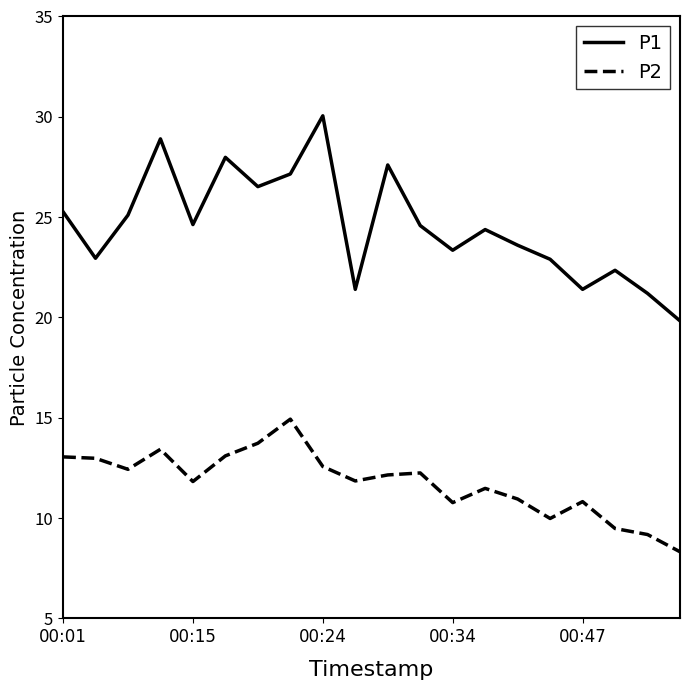

What is the highest value of the P1 series?

30.1